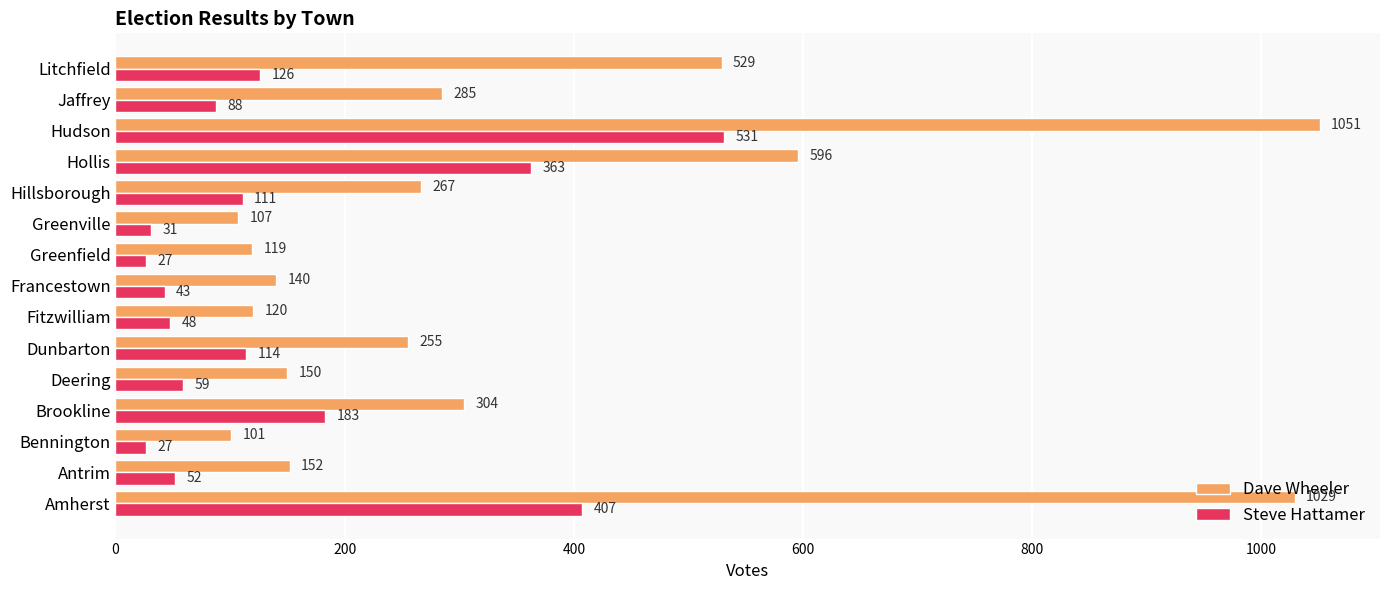

What is the difference between the maximum and second lowest values in the Steve Hattamer series?

504